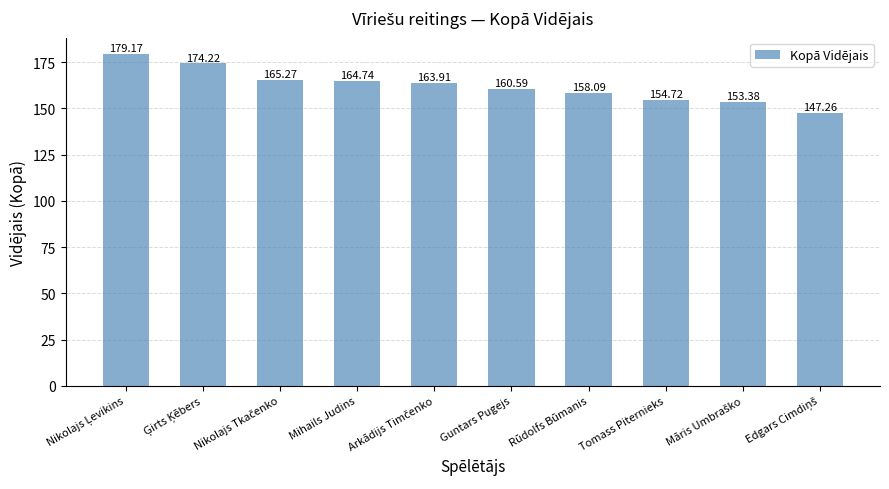

How many categories are shown in the chart?

10